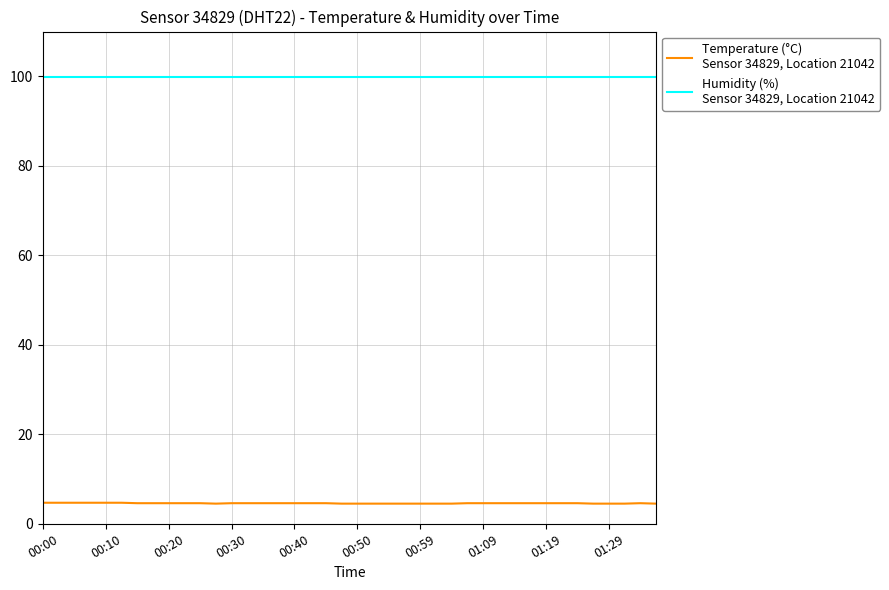

What is the greatest value displayed?

99.9